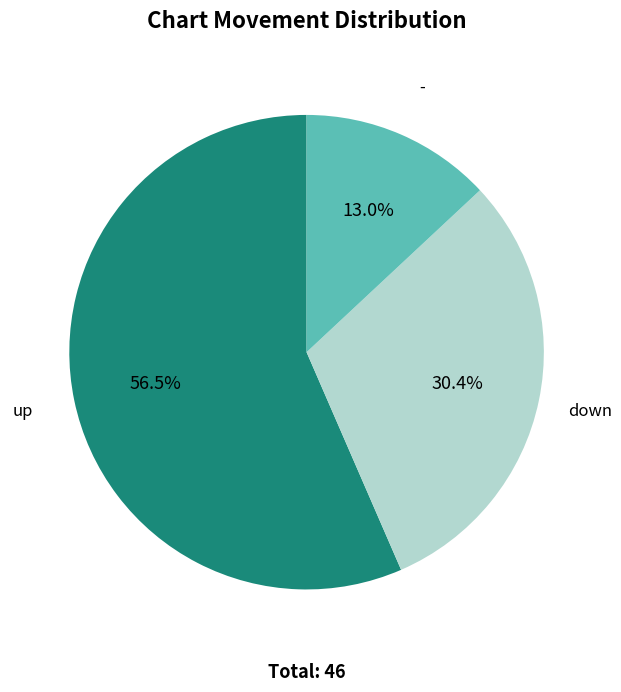

Combined, do - and down account for over 50%?

No